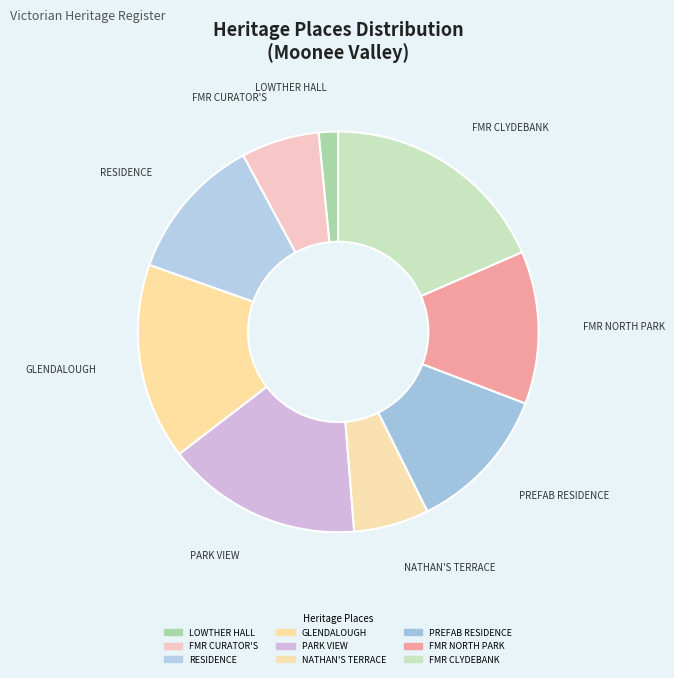

How many slices are in this pie chart?

9